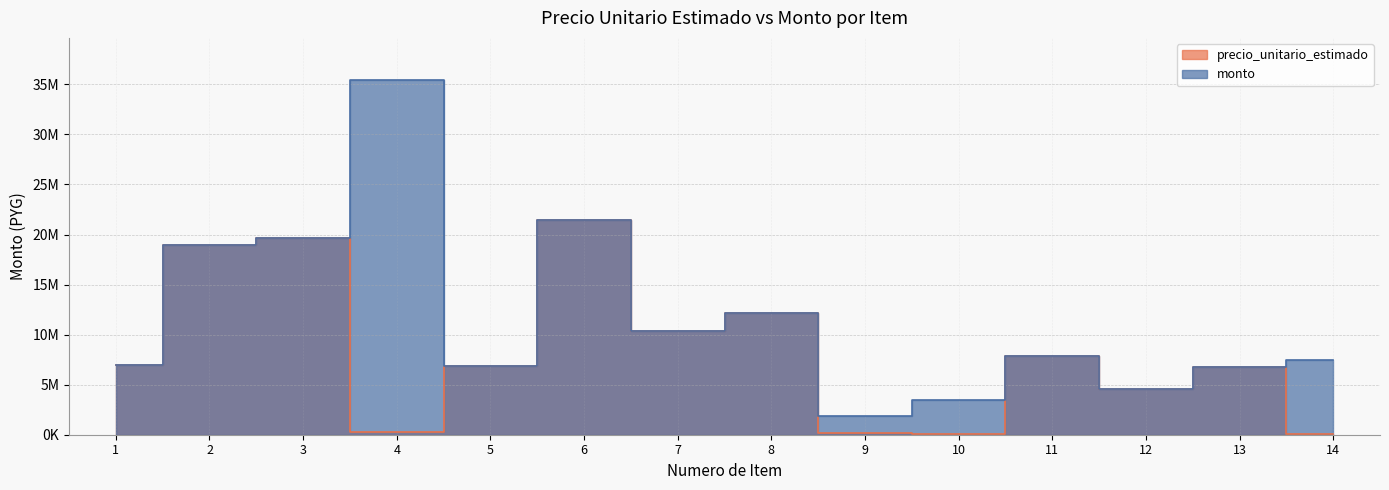

Does the chart display data point markers on the line(s)?

No